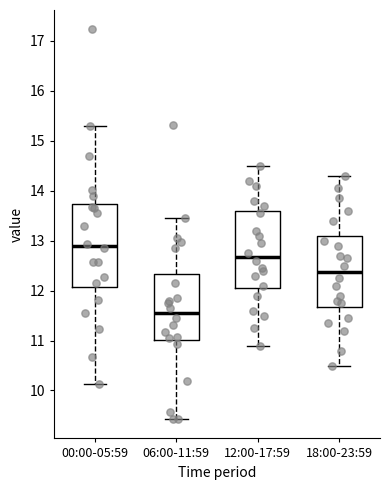

Reading left to right, transcribe this box plot: for each box, give where its median line is, the range the box spans, and where its two whiskers end, as read against the y-axis. The values are not printed on the chart, so give them approximately, as read against the axis.

00:00-05:59: median 12.9, box 12.1 to 13.7, whiskers 10.1 to 15.3
06:00-11:59: median 11.6, box 11.0 to 12.3, whiskers 9.4 to 13.5
12:00-17:59: median 12.7, box 12.1 to 13.6, whiskers 10.9 to 14.5
18:00-23:59: median 12.4, box 11.7 to 13.1, whiskers 10.5 to 14.3